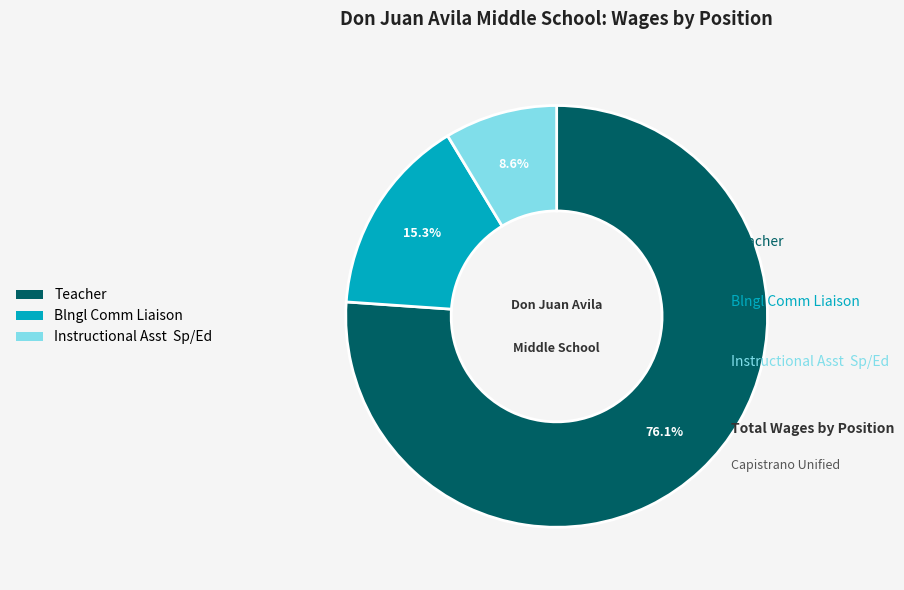

How many slices are in this pie chart?

3